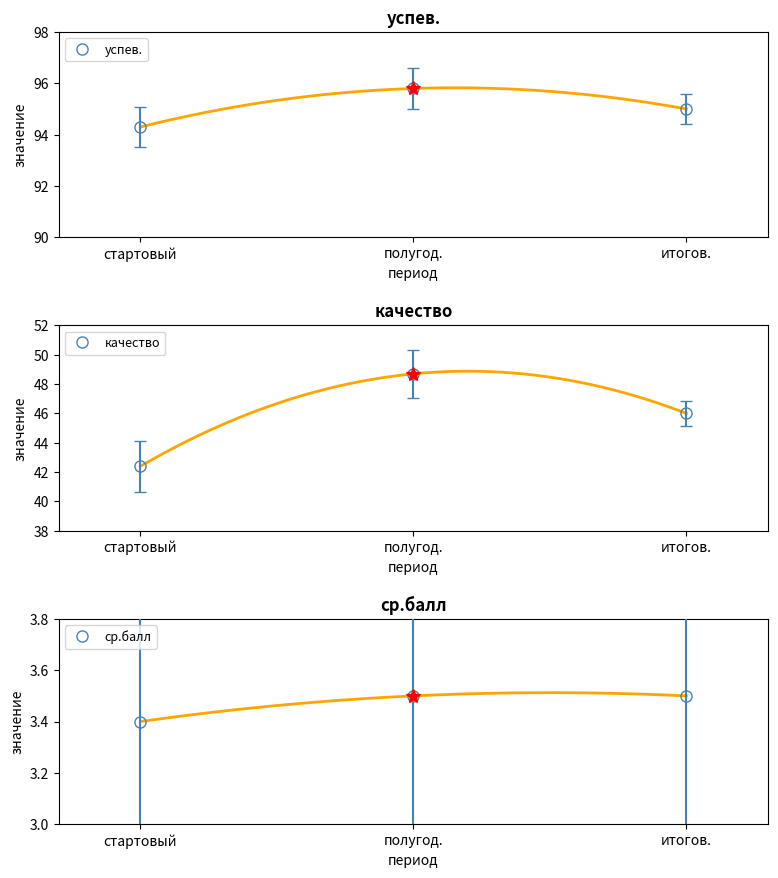

True or false: ср.балл has a value of 3.5 at итогов..

True